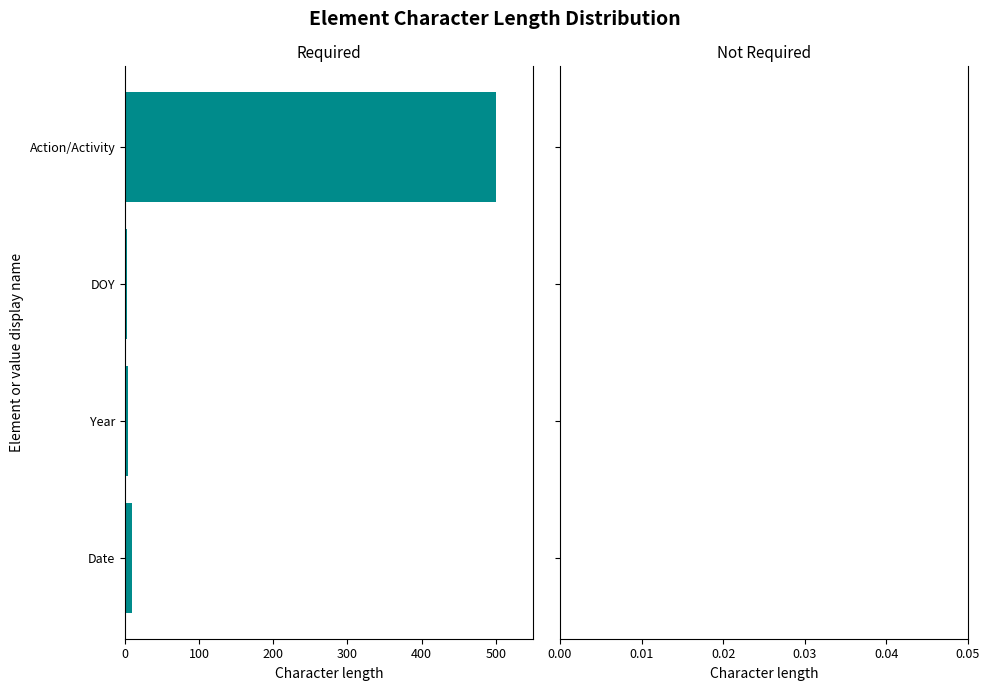

How many series are shown in this chart?

1